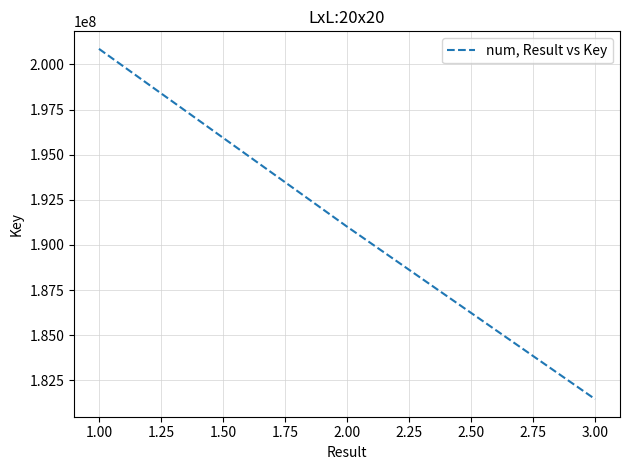

Rank the categories by value from highest to lowest.

1.00, 2.00, 3.00